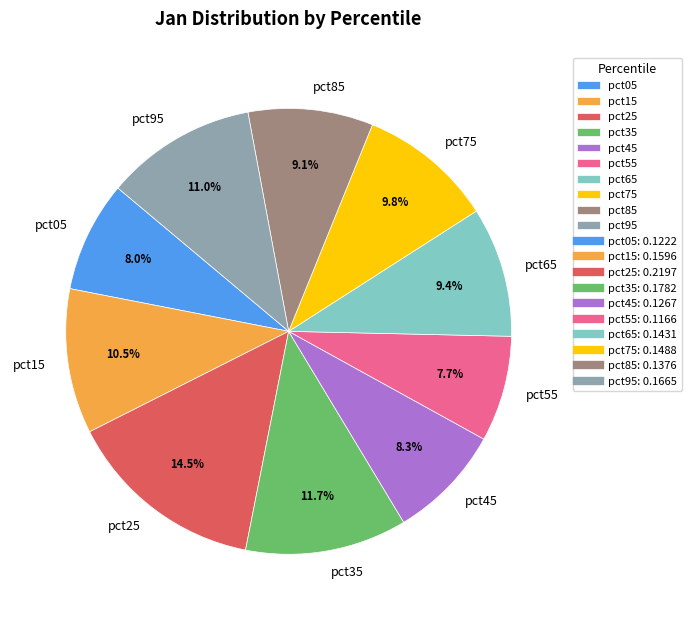

To the nearest percent, what portion does pct95 represent?

11%